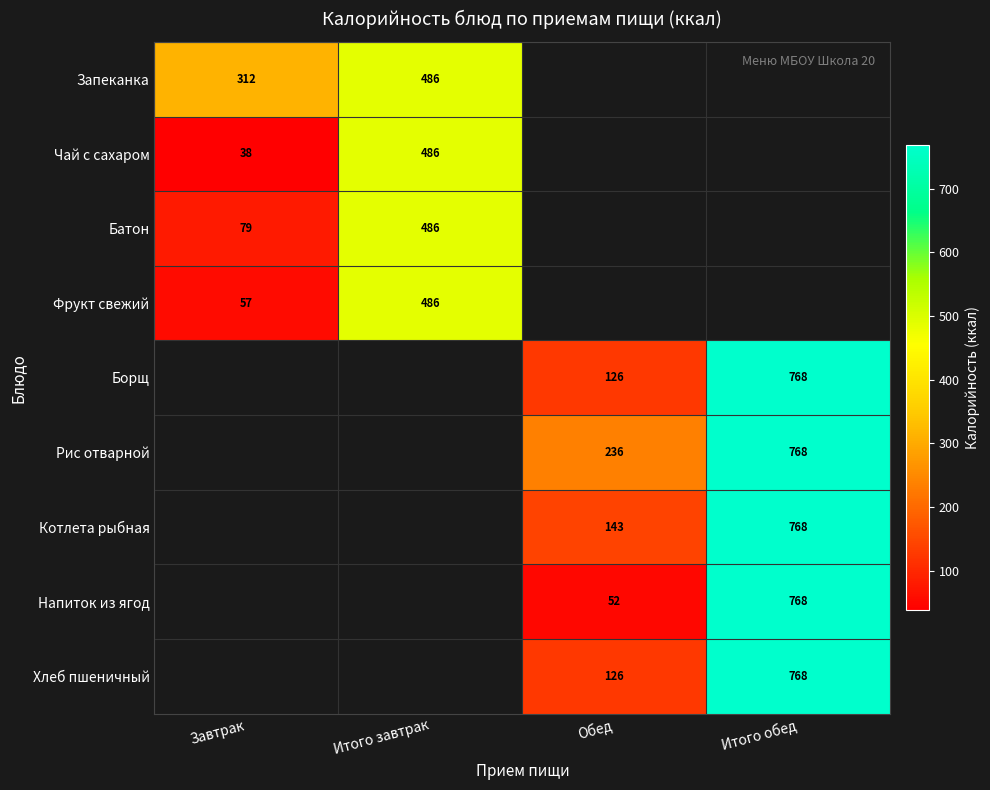

Is the value of Борщ at Обед greater than the value of Рис отварной at Итого обед?

No